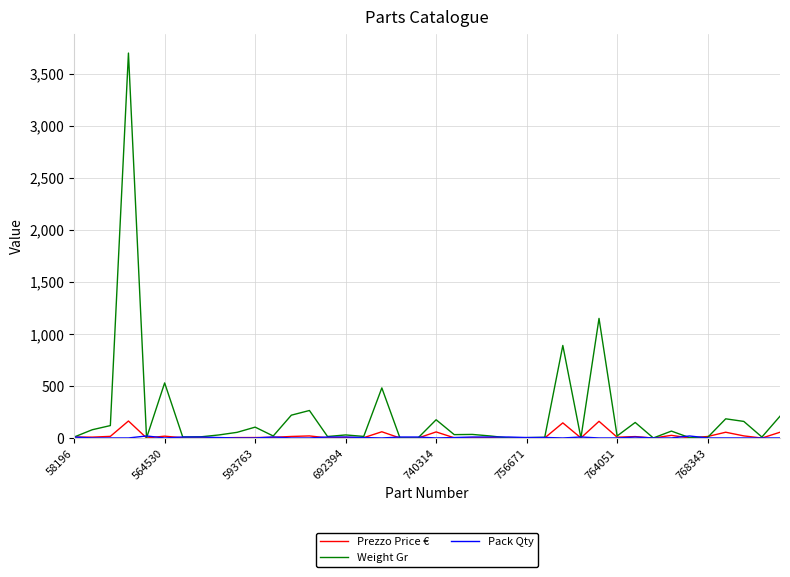

What is the maximum value shown in the chart?

3700.0